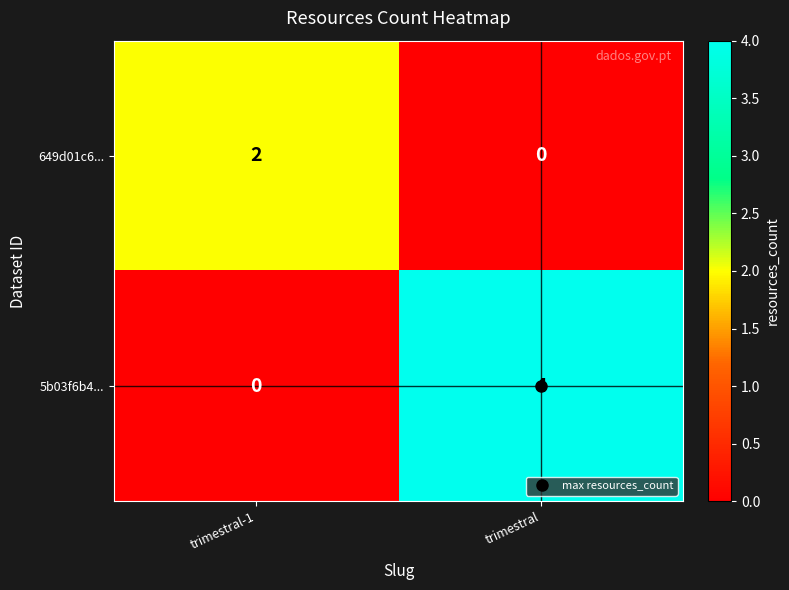

How many data points in 649d01c6... are less than 2?

1